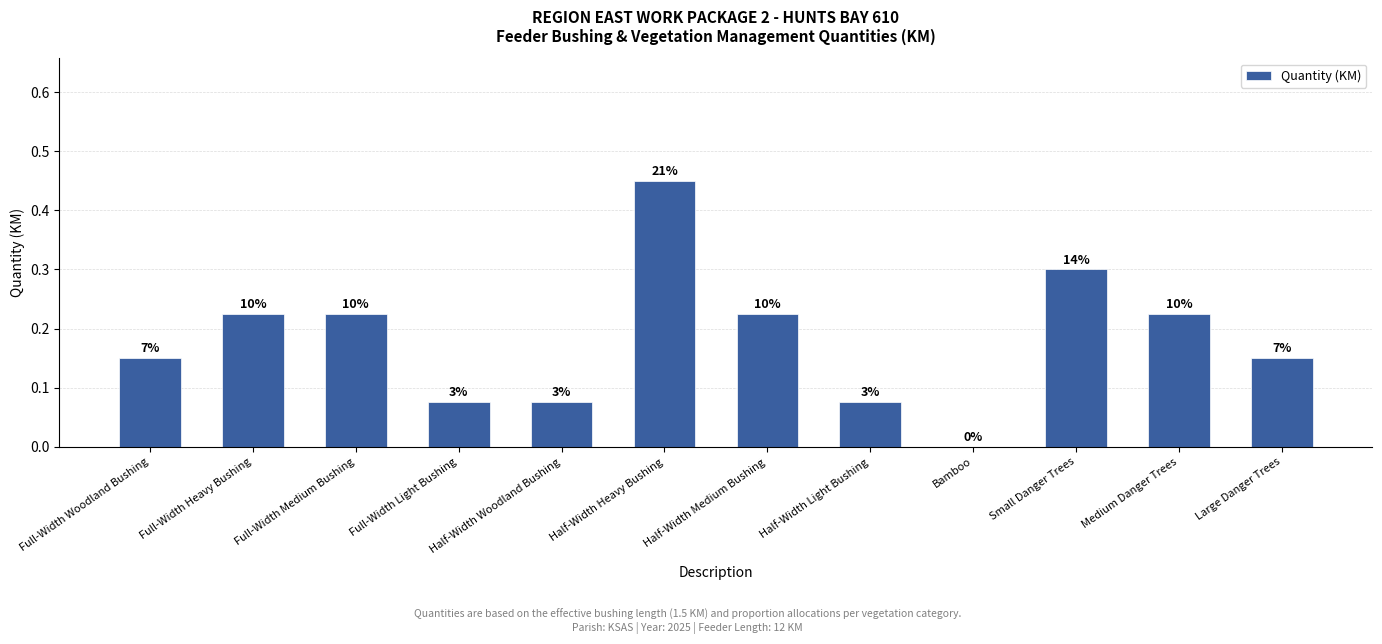

The value at Small Danger Trees is 0.4. True or false?

False